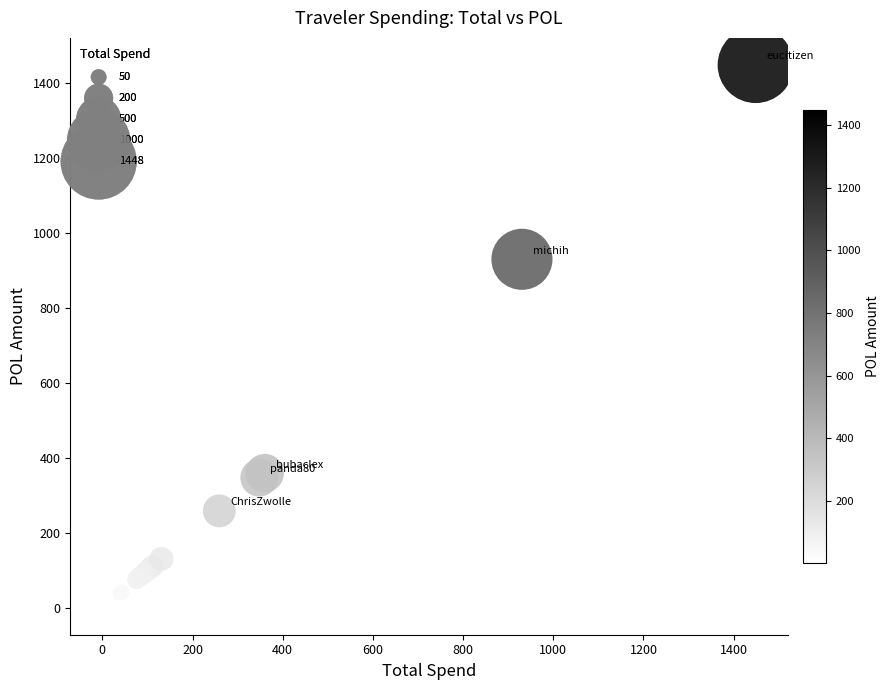

What Y value in the scatter plot is closest to 725?

930.6